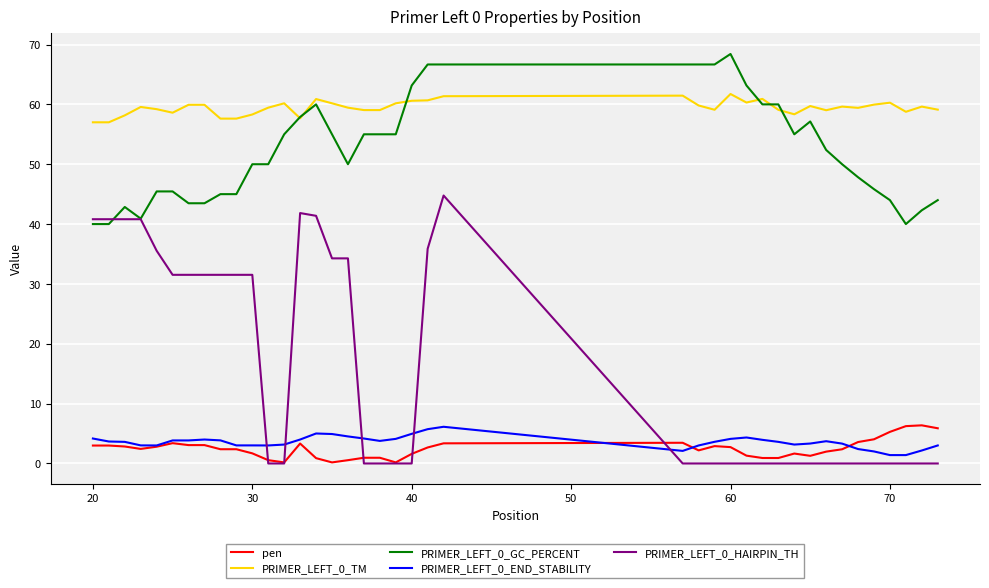

What is the maximum value shown in the chart?

68.4